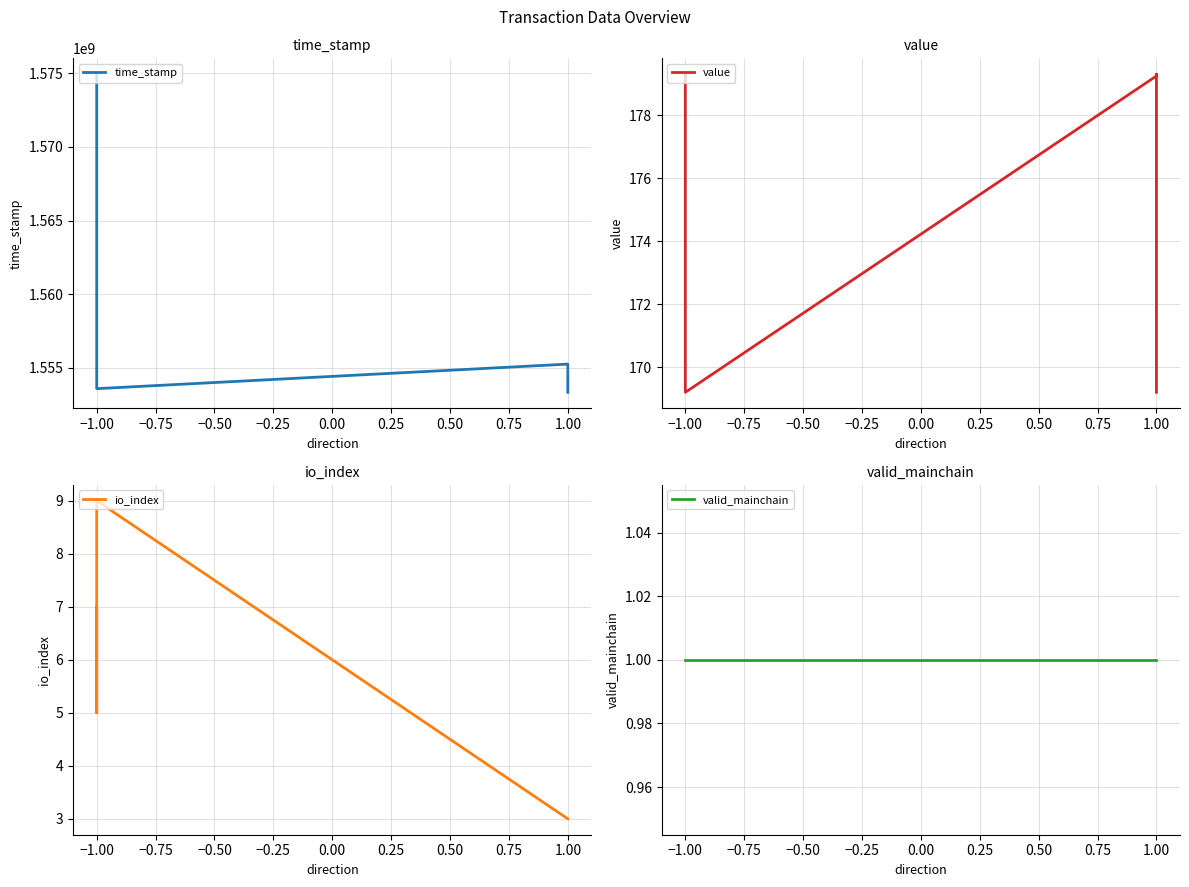

What is the value of the value point at the 1st from the left?

179.3